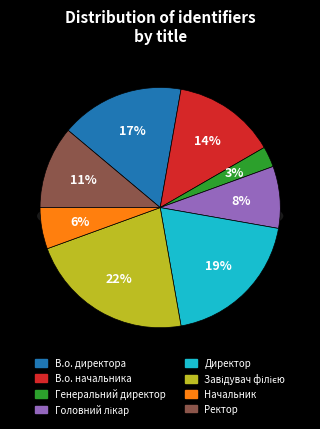

To the nearest percent, what portion does Завідувач філією represent?

22%